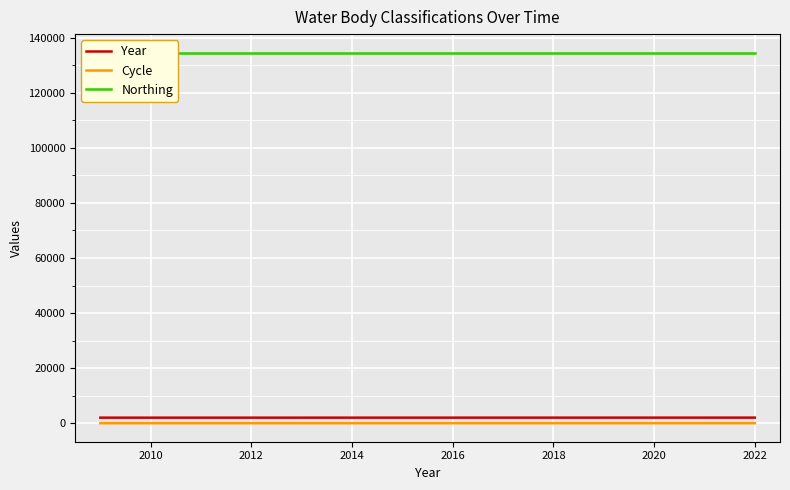

True or false: Year and Cycle cross at least once.

False